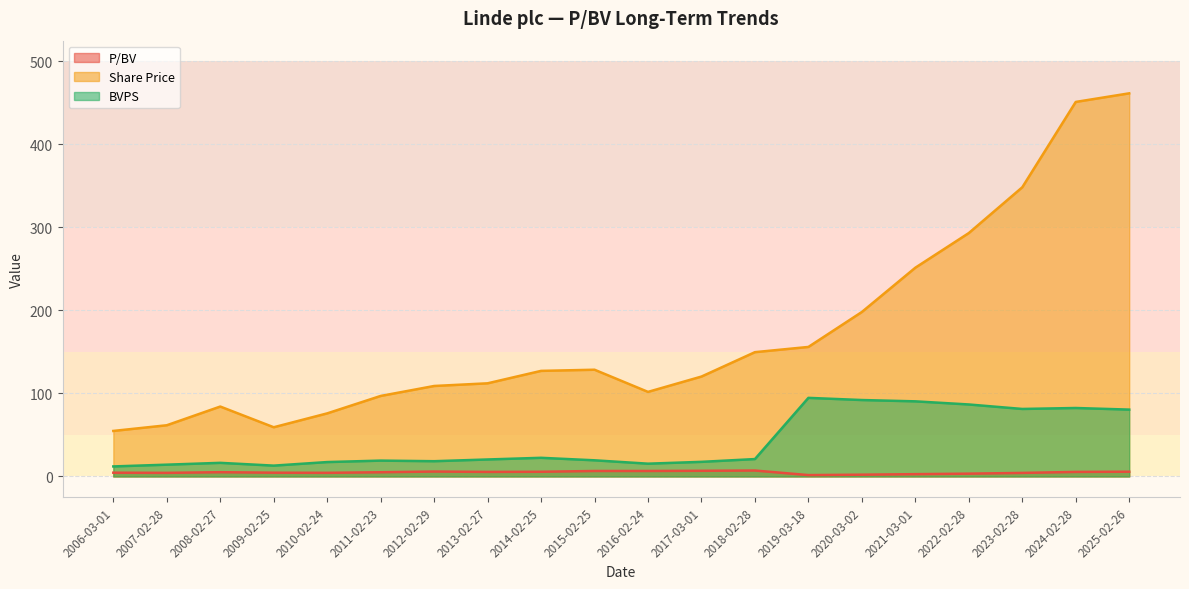

Where is BVPS nearest to the value 53?

2025-02-26